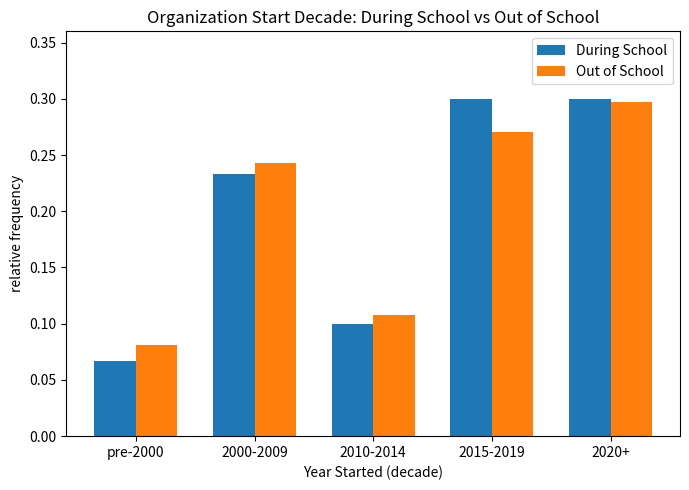

Count the During School values in the range 0 to 1.

5